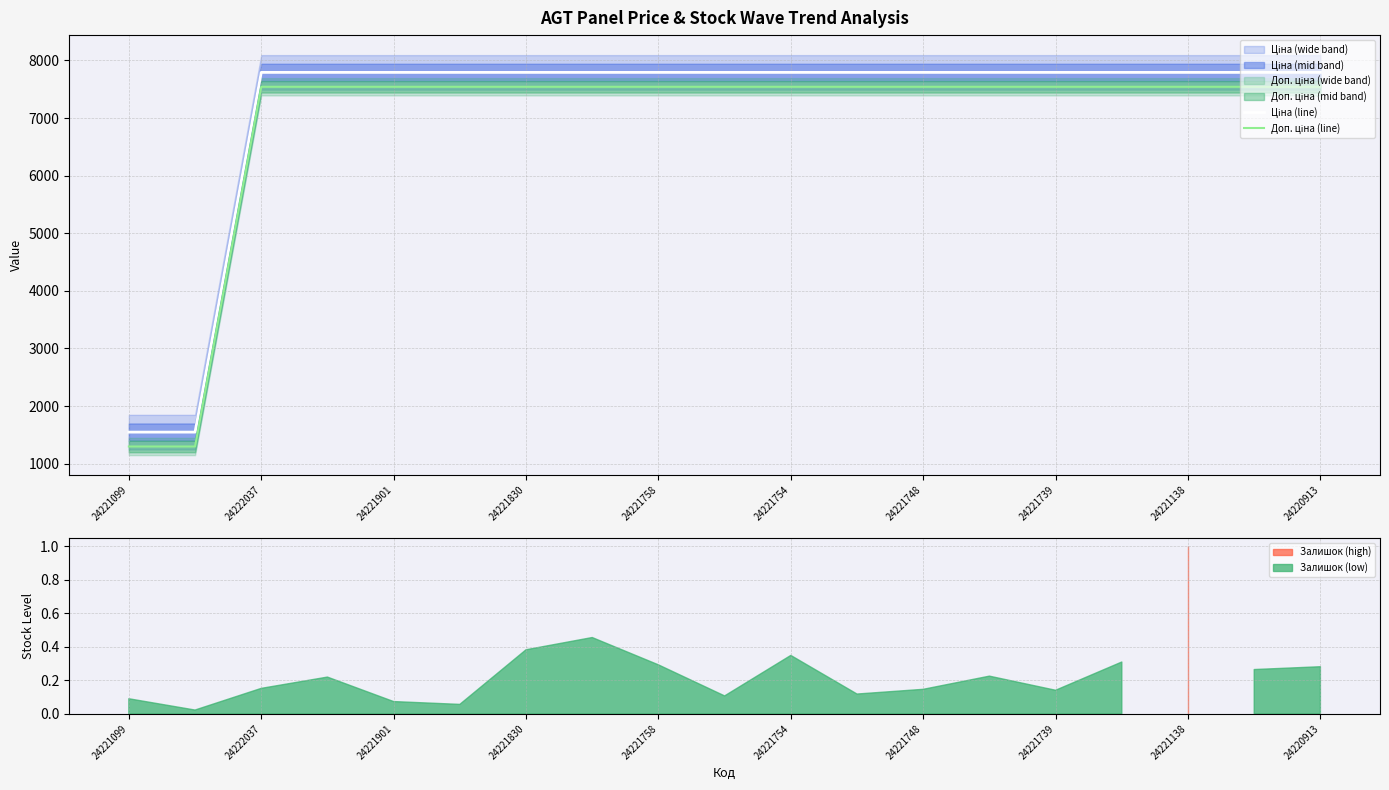

What is the difference between the second highest and second lowest values in the Ціна (line) series?

6245.3